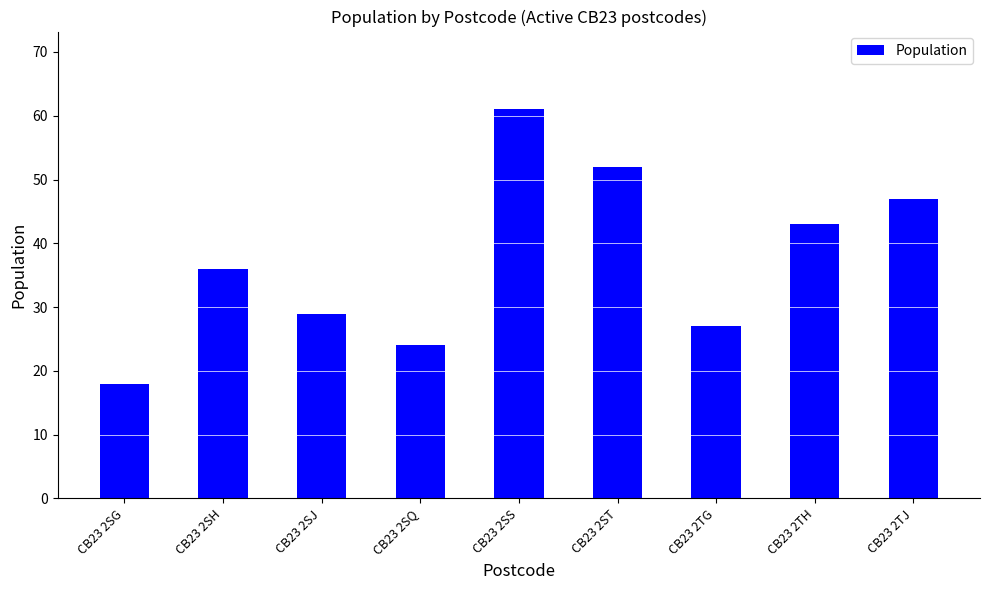

What position from the left is CB23 2TJ?

9